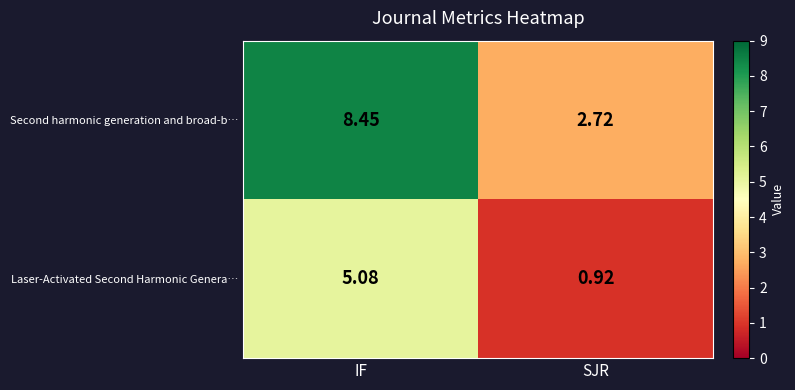

List the series in order of their peak value, lowest first.

Laser-Activated Second Harmonic Genera…, Second harmonic generation and broad-b…